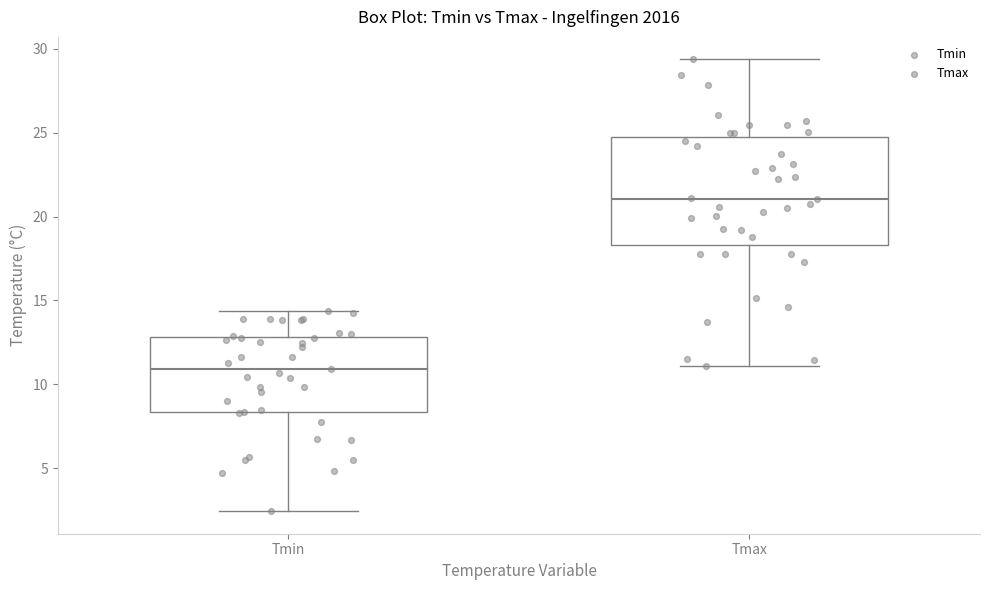

Which box has the lowest median line?

Tmin